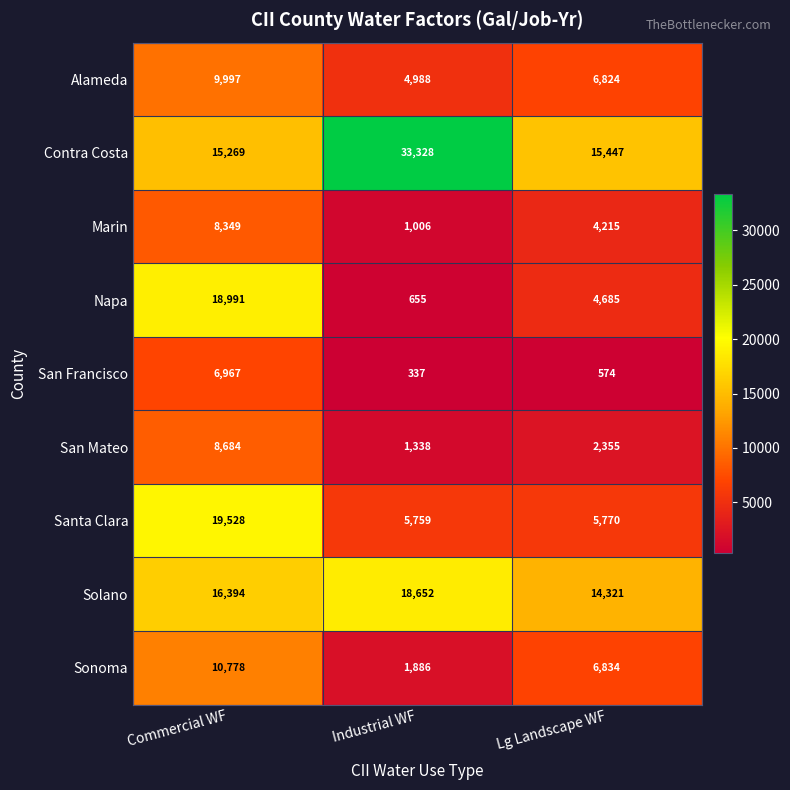

What is the maximum value shown in the chart?

33328